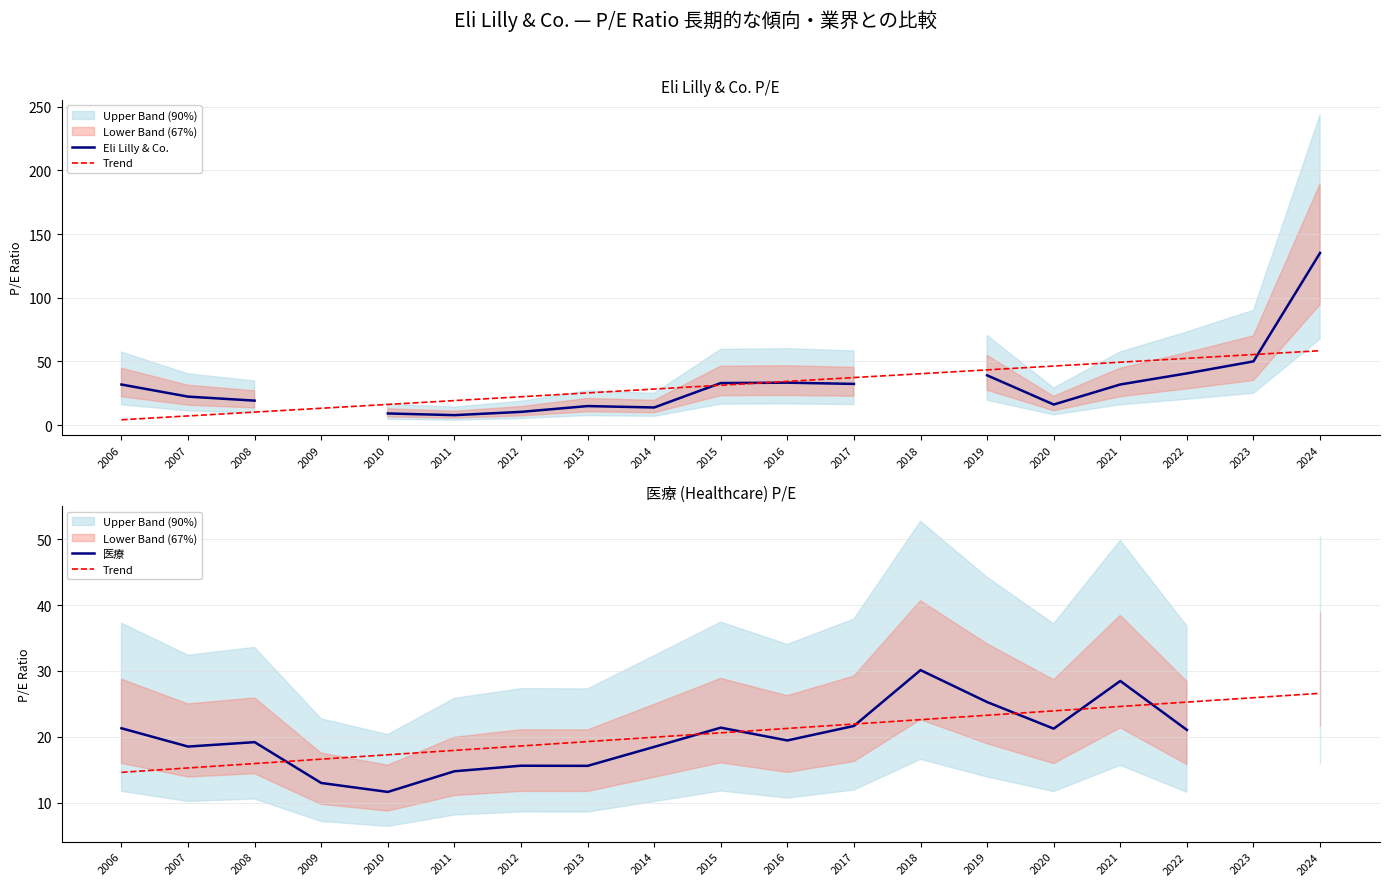

Between 2023 and 2021, which is larger?

2023